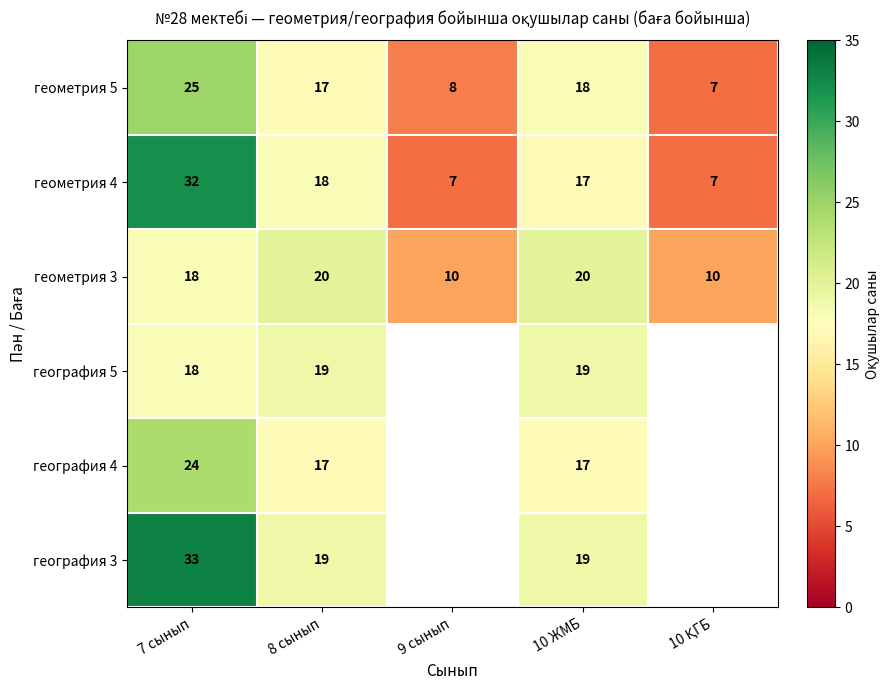

The value of география 3 at 10 ЖМБ is 32.2. True or false?

False